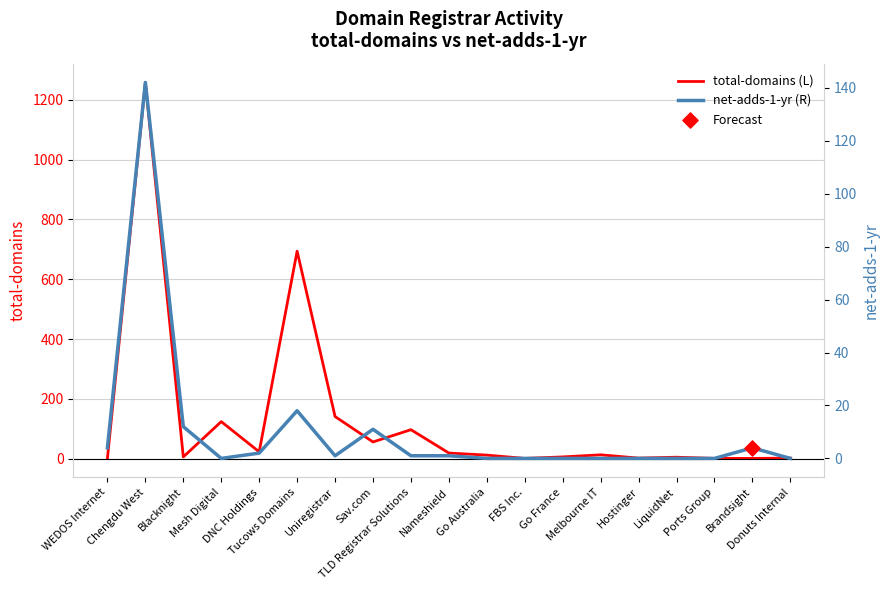

At how many categories does at least one series exceed 870?

1